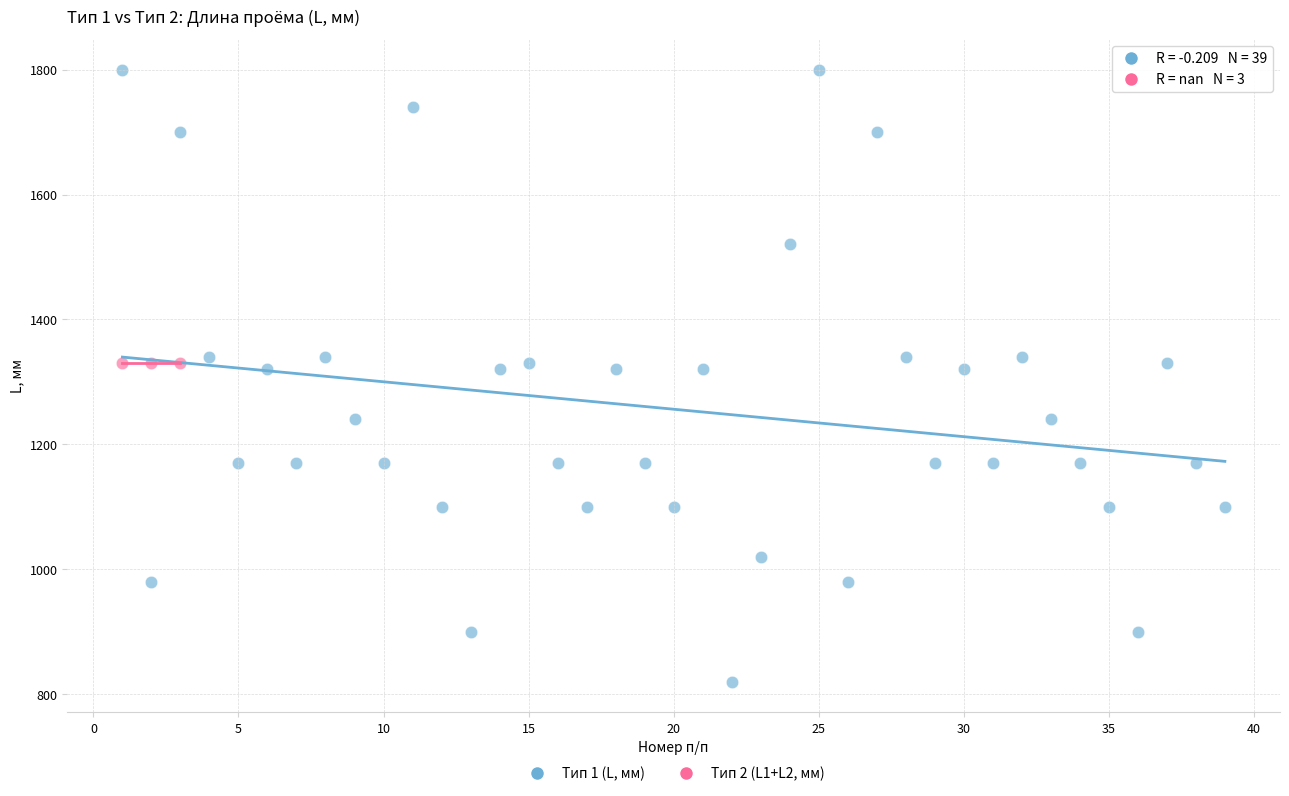

Which series reaches the minimum Y coordinate?

Тип 1 (L, мм)